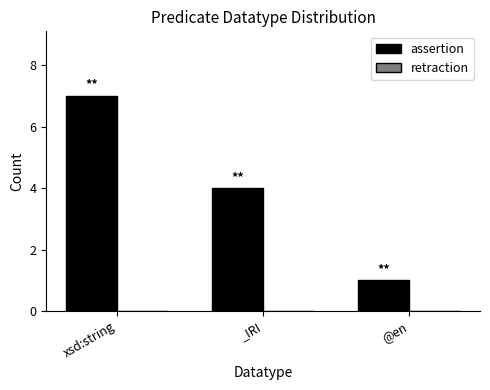

At which category does the chart reach its minimum across all series?

@en